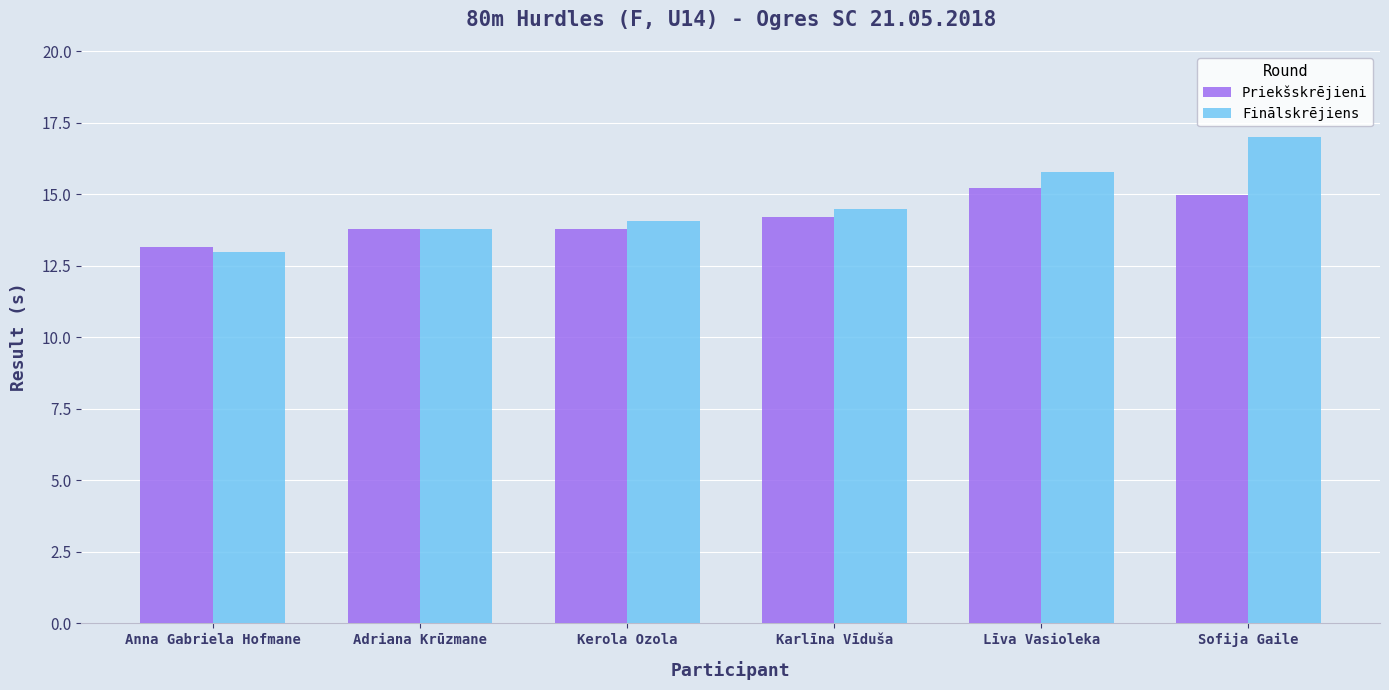

Which category has the lowest value across all series?

Anna Gabriela Hofmane